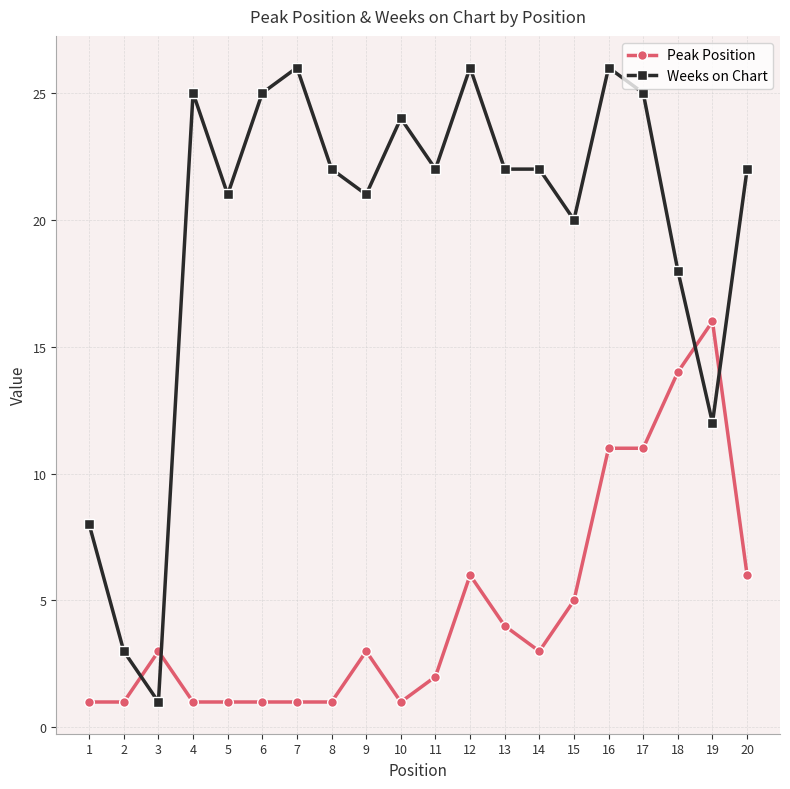

After their last crossing, which series has the higher values: Peak Position or Weeks on Chart?

Weeks on Chart